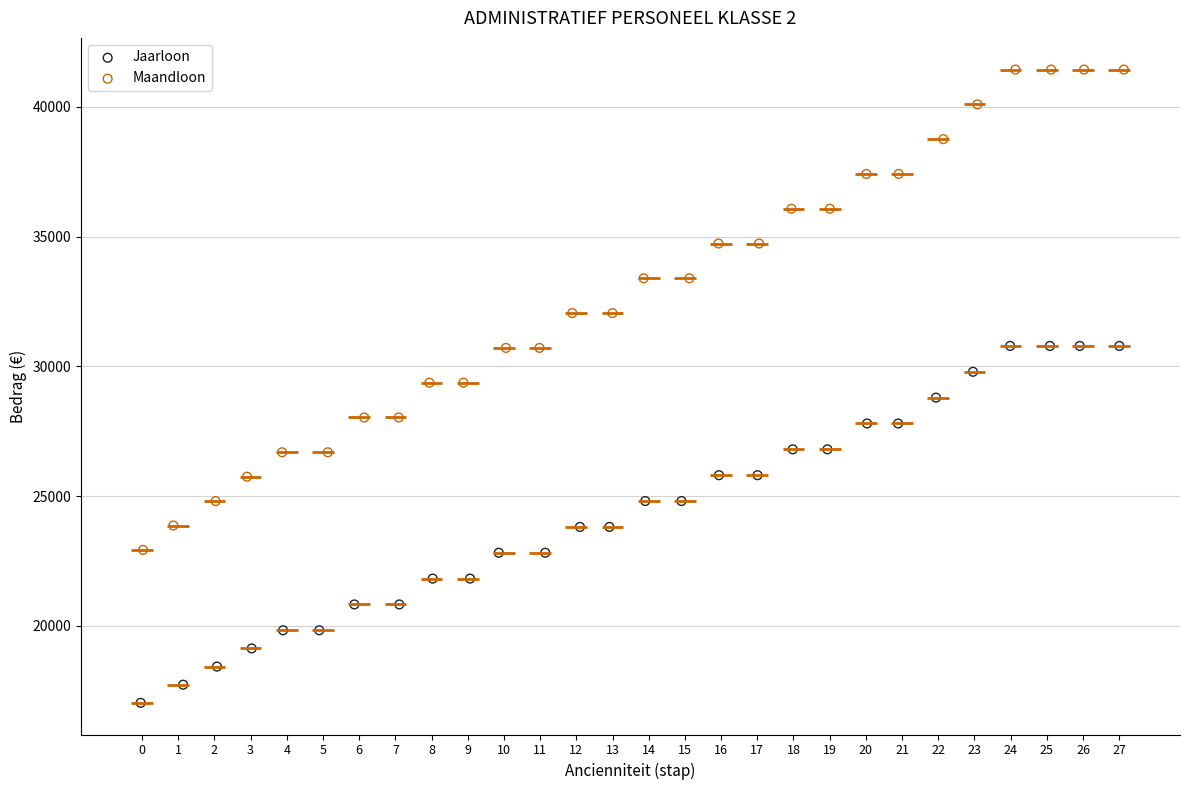

Which series contains the highest Y value?

Maandloon